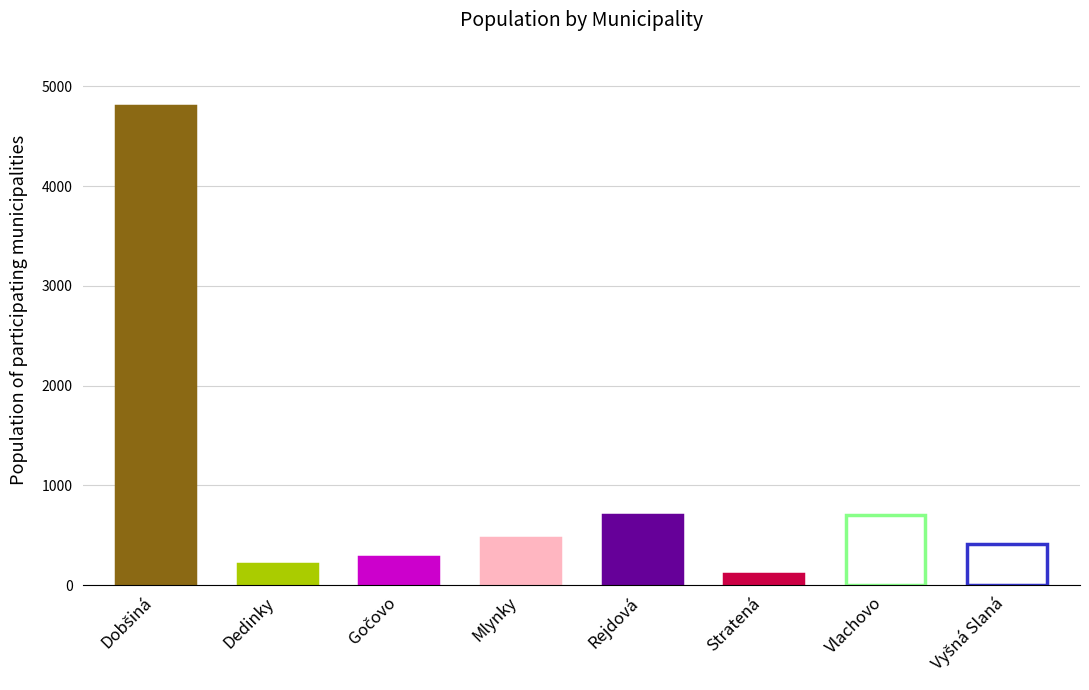

Read the Verejné obstarávanie (O) value at Dedinky.

208